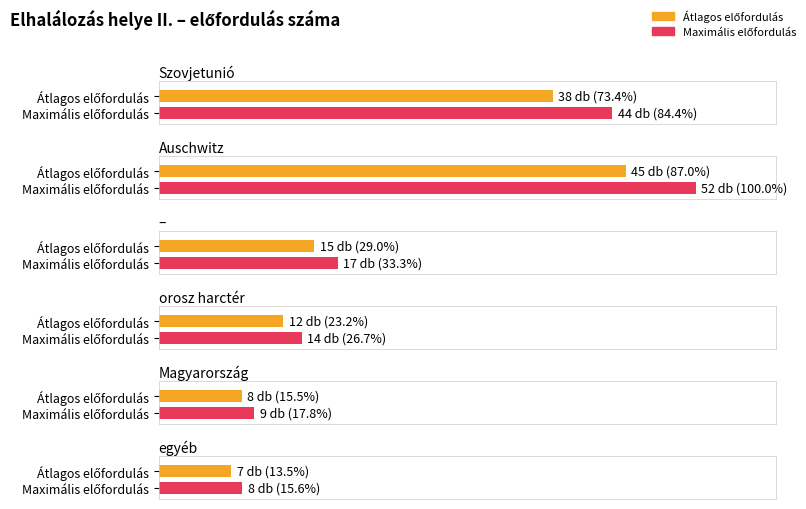

The value at Auschwitz is 45. True or false?

True